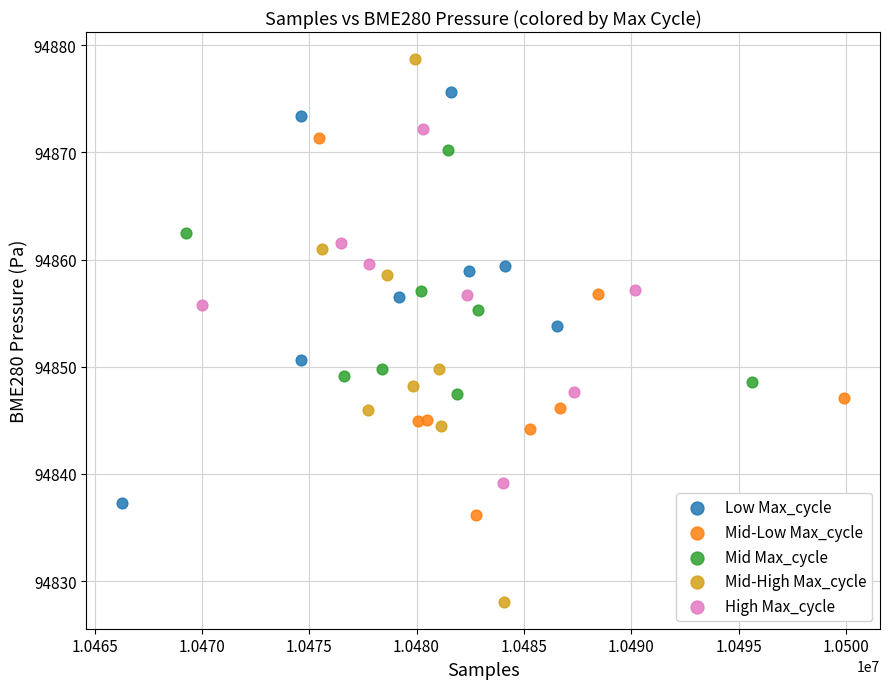

Which series reaches the maximum Y coordinate?

Mid-High Max_cycle